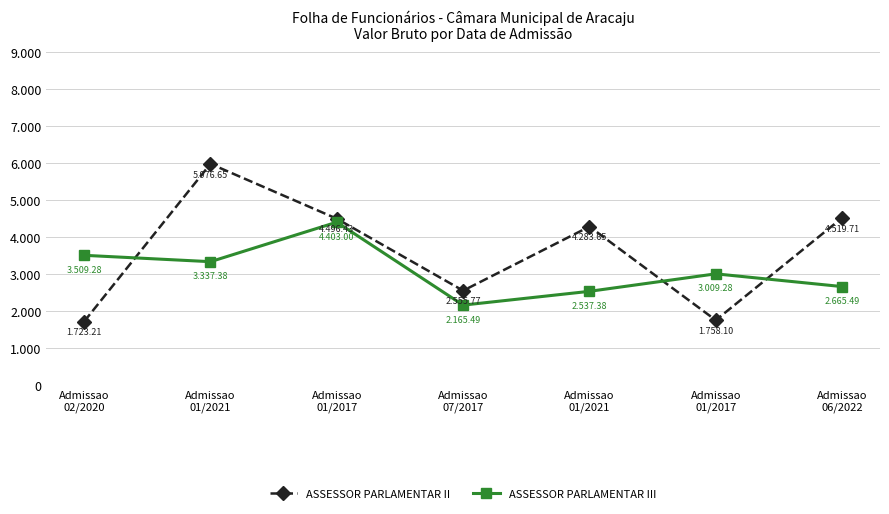

What is the difference between the second highest and minimum values in the ASSESSOR PARLAMENTAR II series?

2796.5